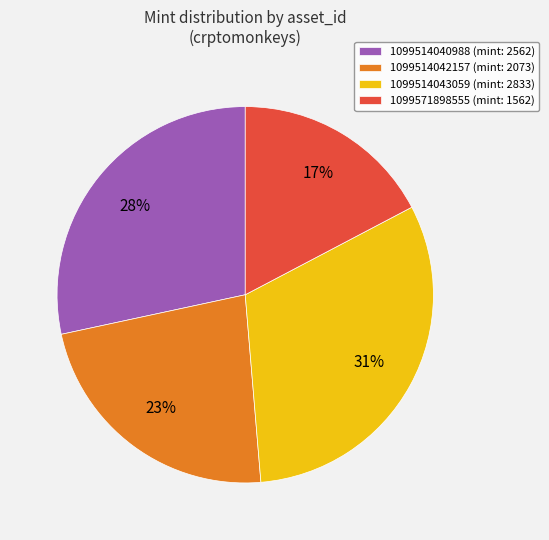

Which slice is the smallest?

1099571898555